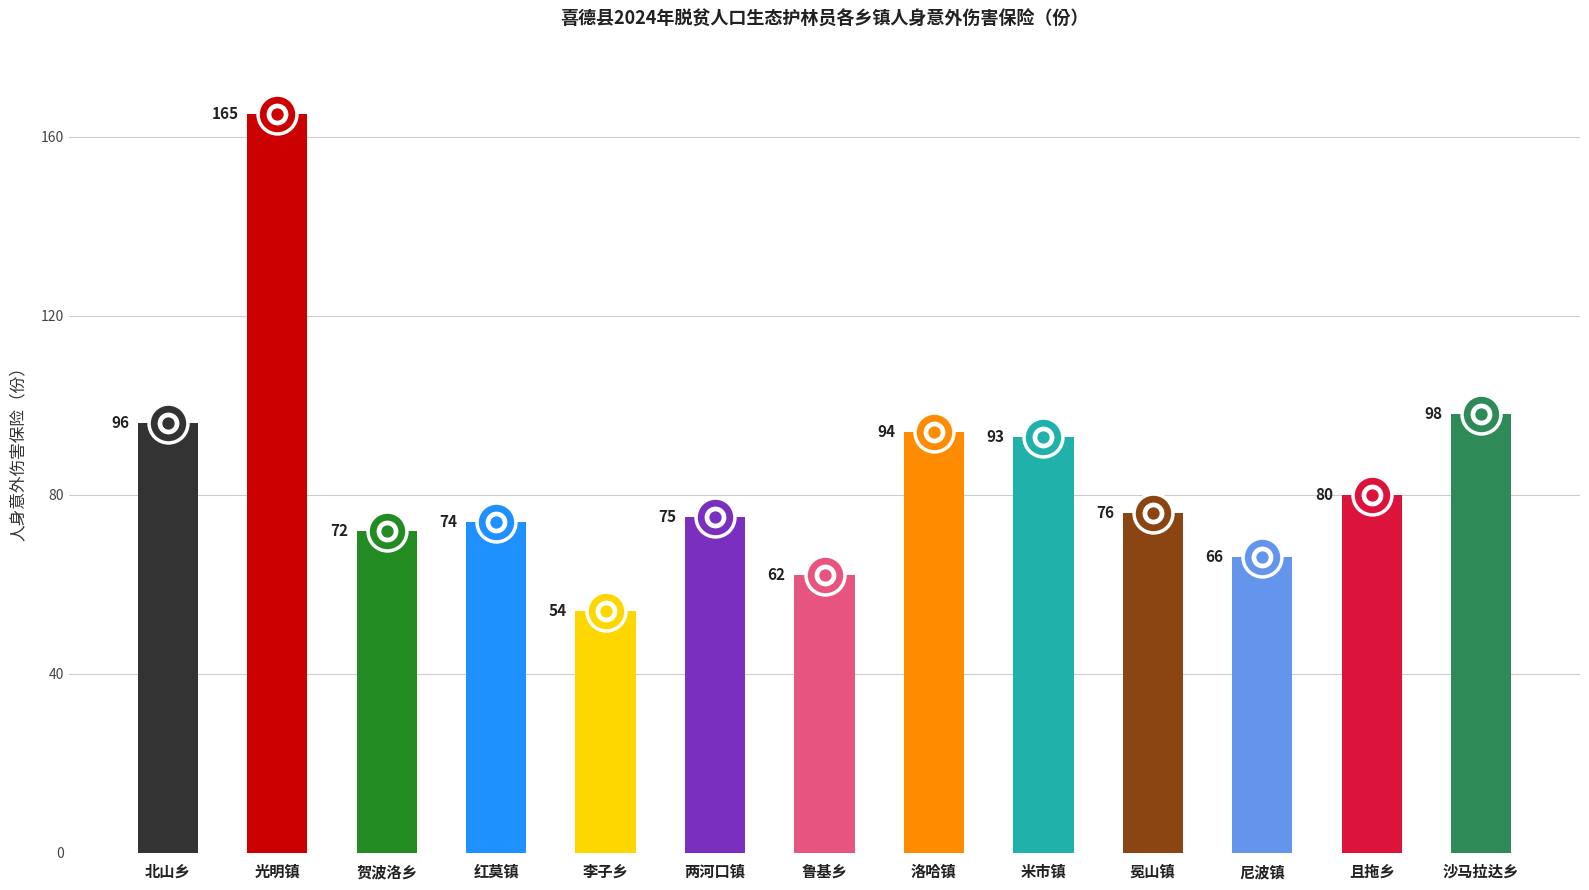

Which category has the lowest value across all series?

李子乡